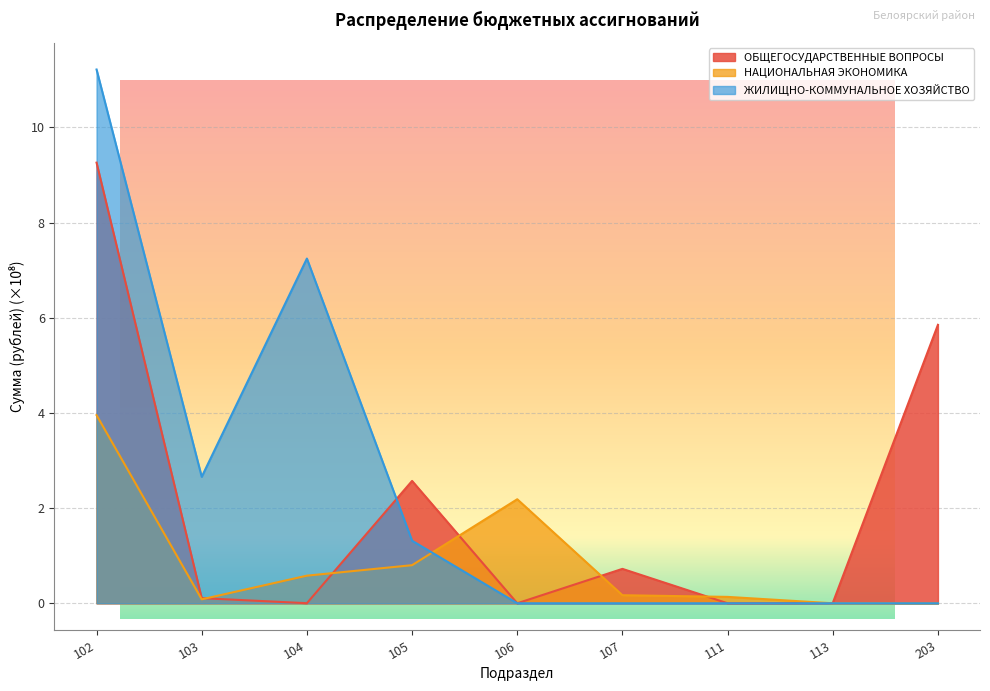

At which label does ОБЩЕГОСУДАРСТВЕННЫЕ ВОПРОСЫ reach its minimum?

106